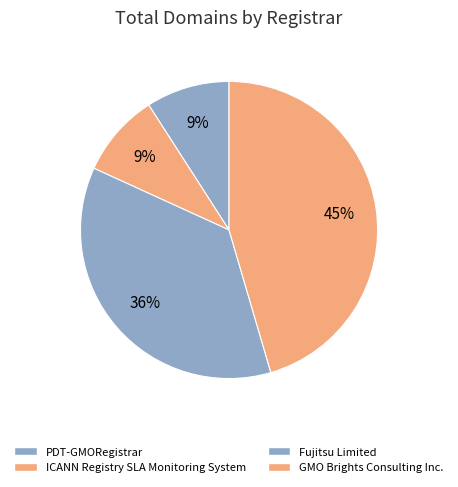

To the nearest percent, what is the difference between the largest and smallest slice percentages?

36%